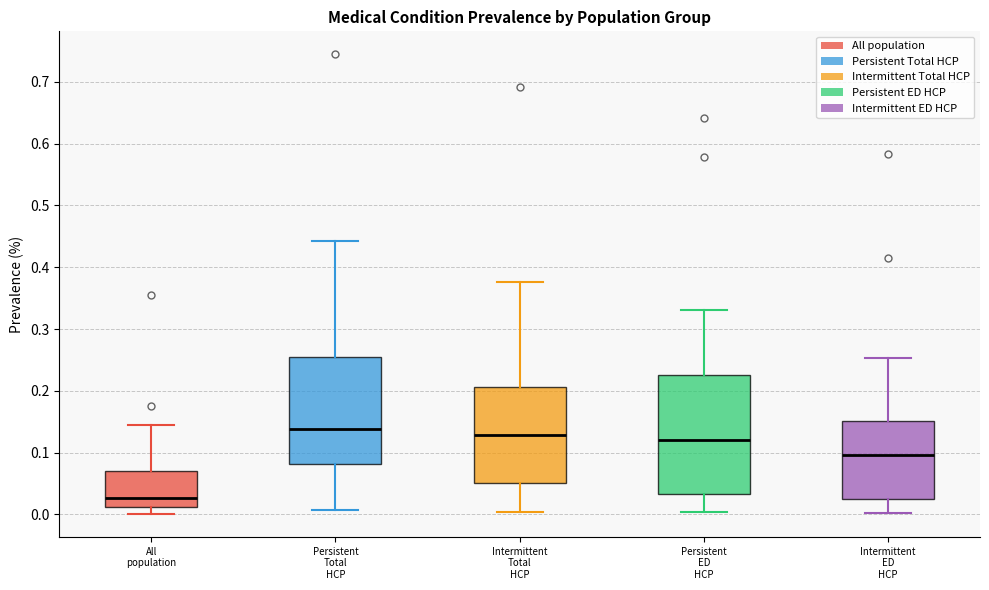

Where is the lower edge of the box for Persistent ED HCP on the y-axis? The values are not printed on the chart, so give them approximately, as read against the axis.

0.03